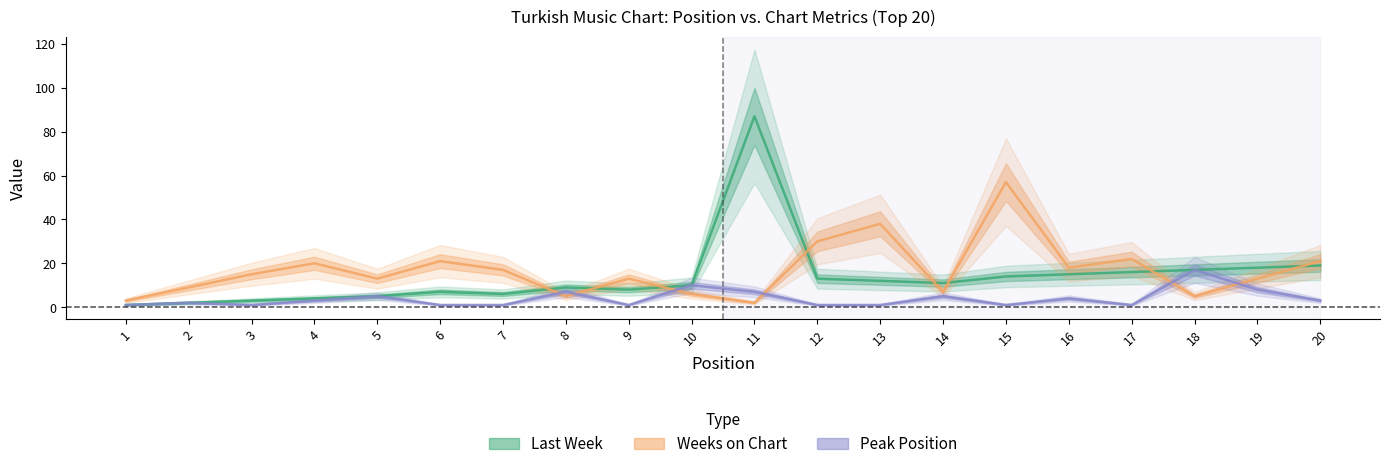

True or false: Peak Position and Last Week intersect in this chart.

False